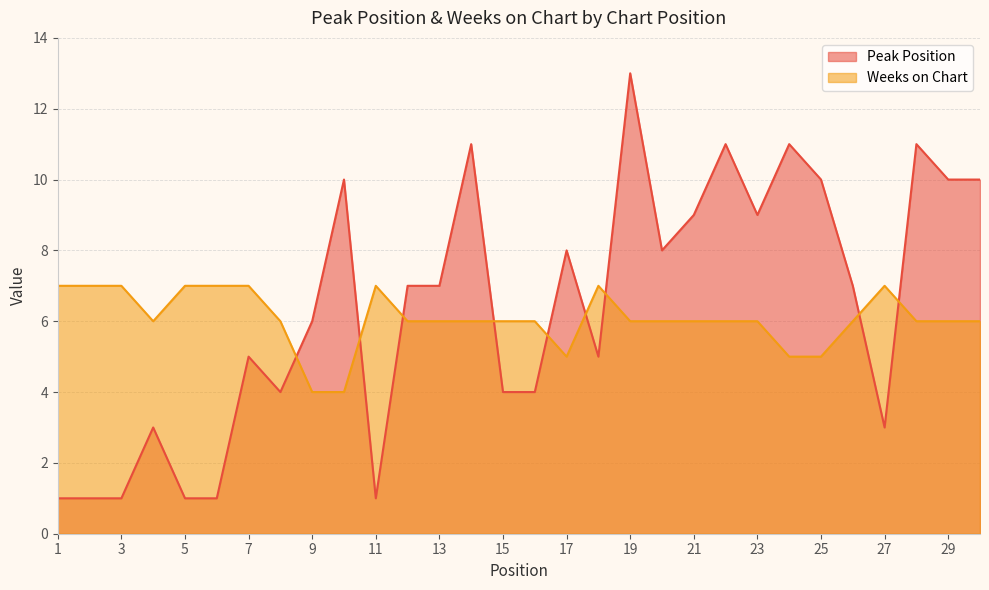

The value of Peak Position at 11 is 1. True or false?

True